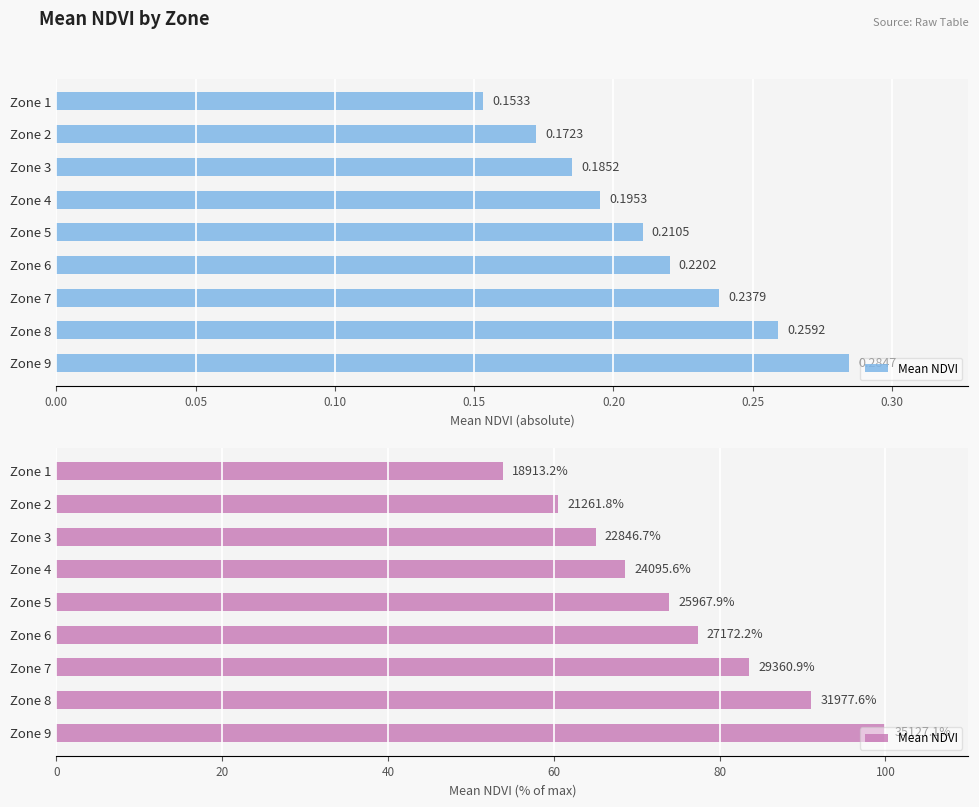

How many values exceed 73?

5